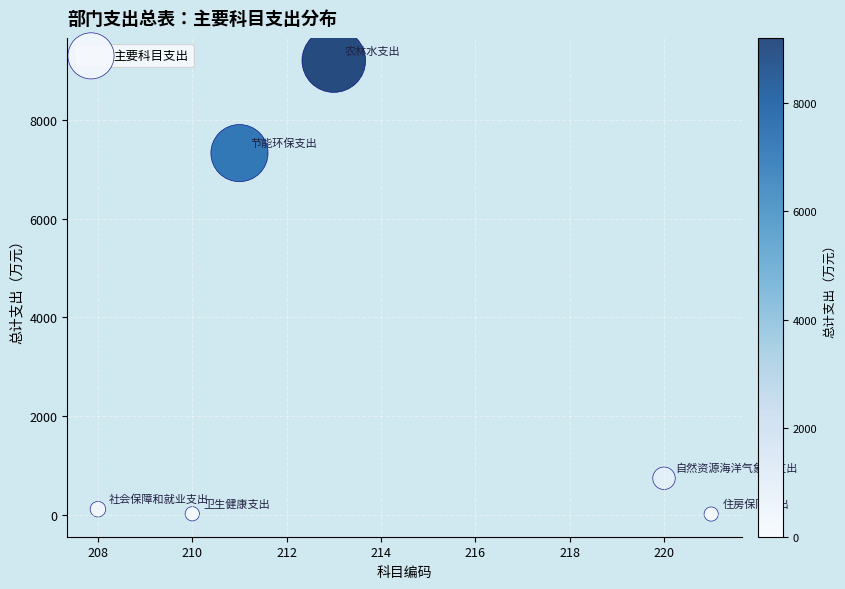

What Y value in the scatter plot is closest to 4608?

7325.0